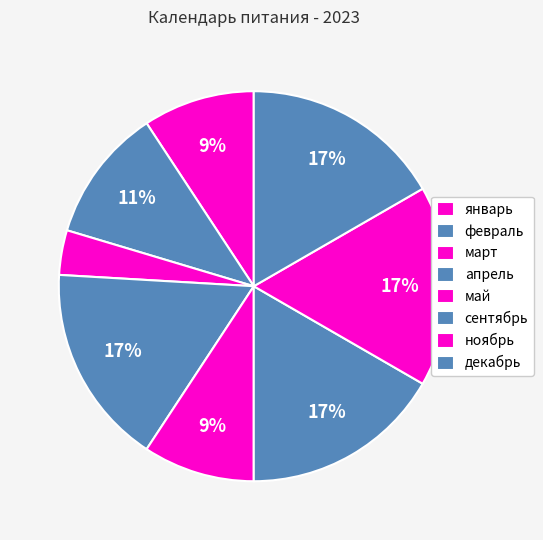

To the nearest percent, what is the difference between the май and ноябрь slice percentages?

7%